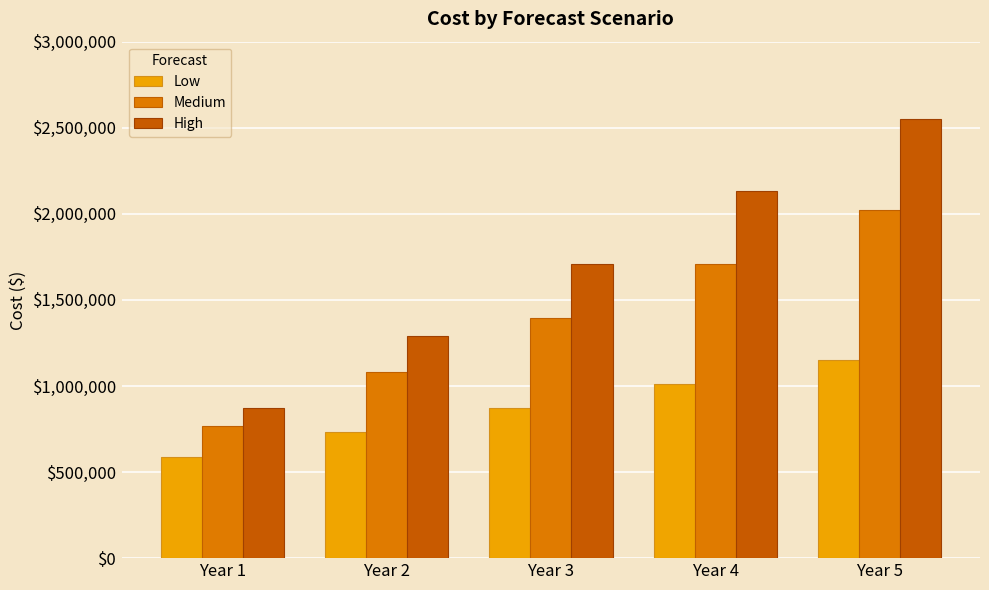

Does the chart contain stacked bars?

No